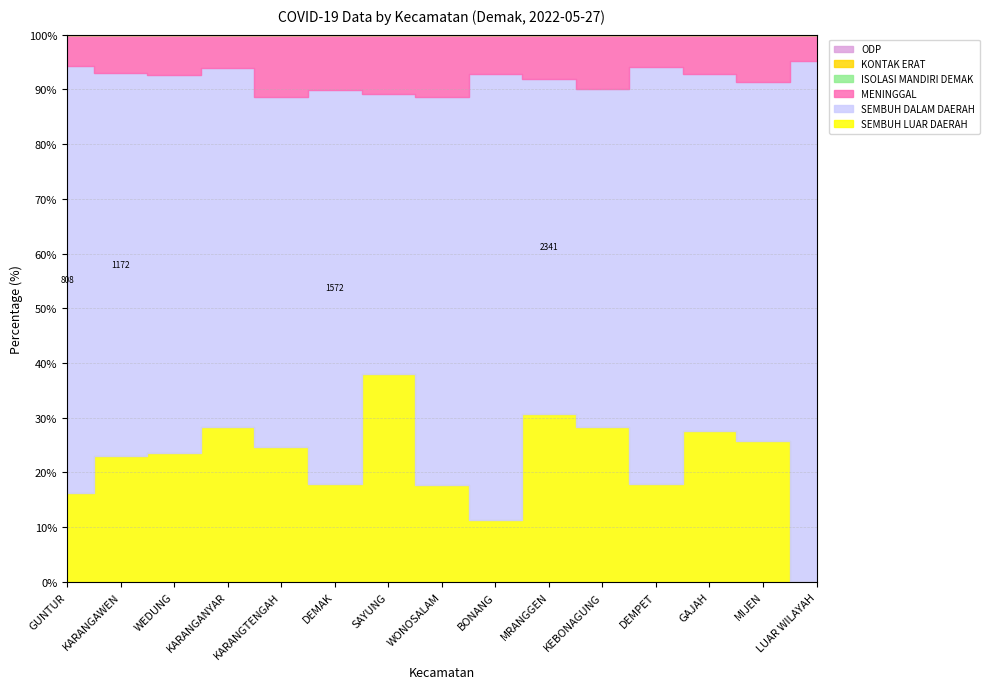

What is the difference between the highest and lowest values at BONANG?

674